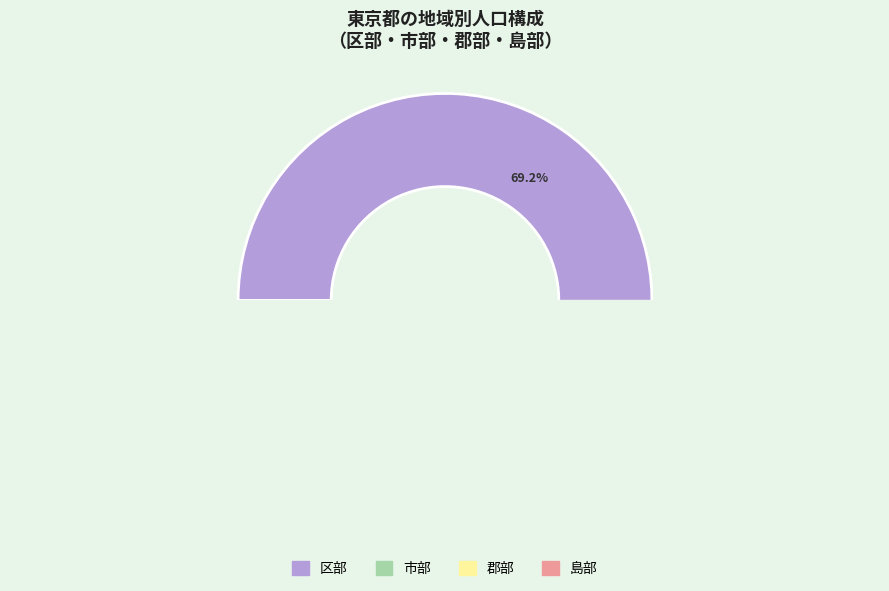

To the nearest percent, what is the difference between the 区部 and 市部 slice percentages?

39%